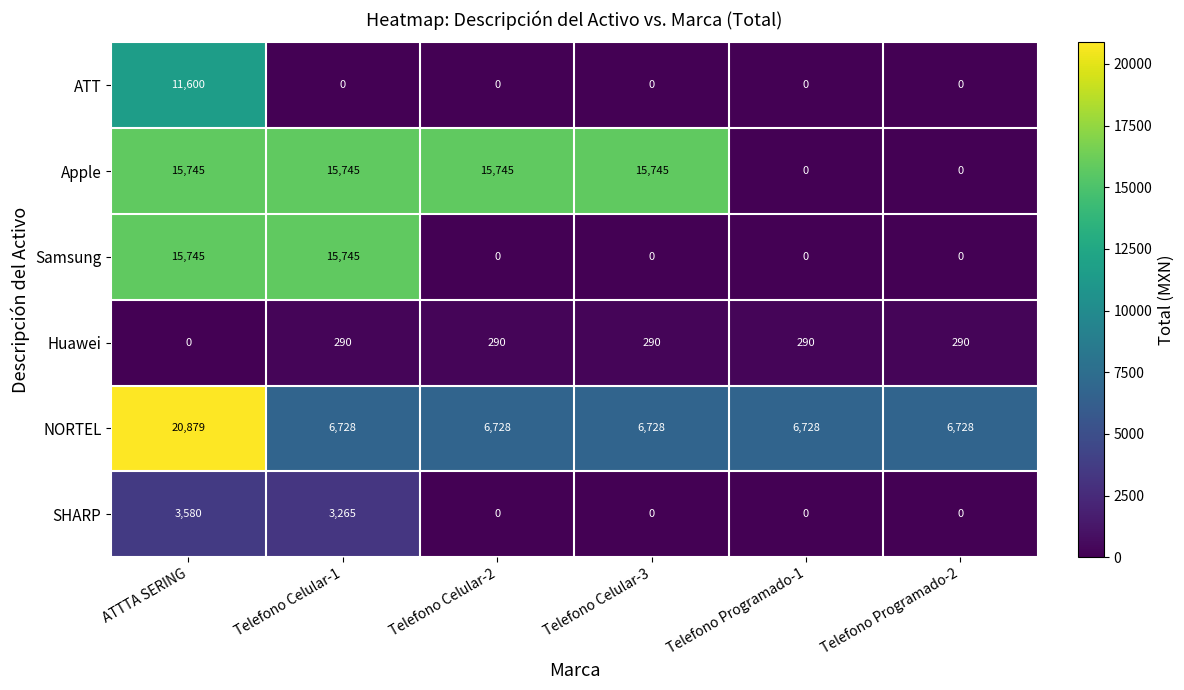

What is the total value across all series at Telefono Programado-2?

7018